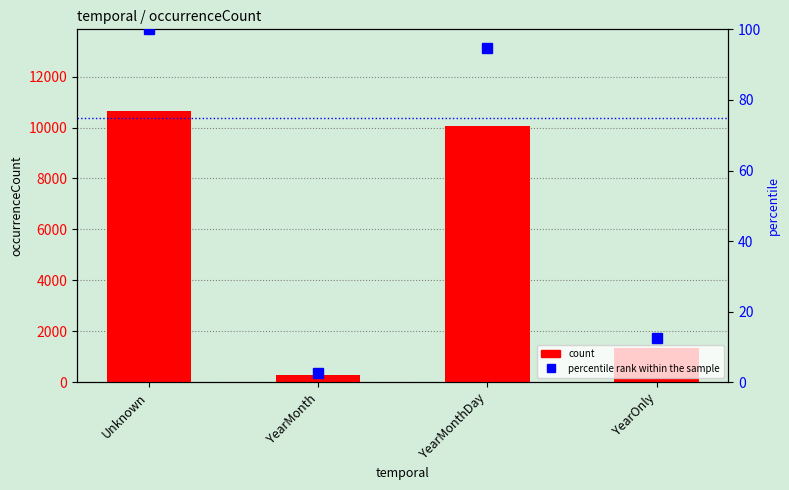

What position from the right is Unknown?

4